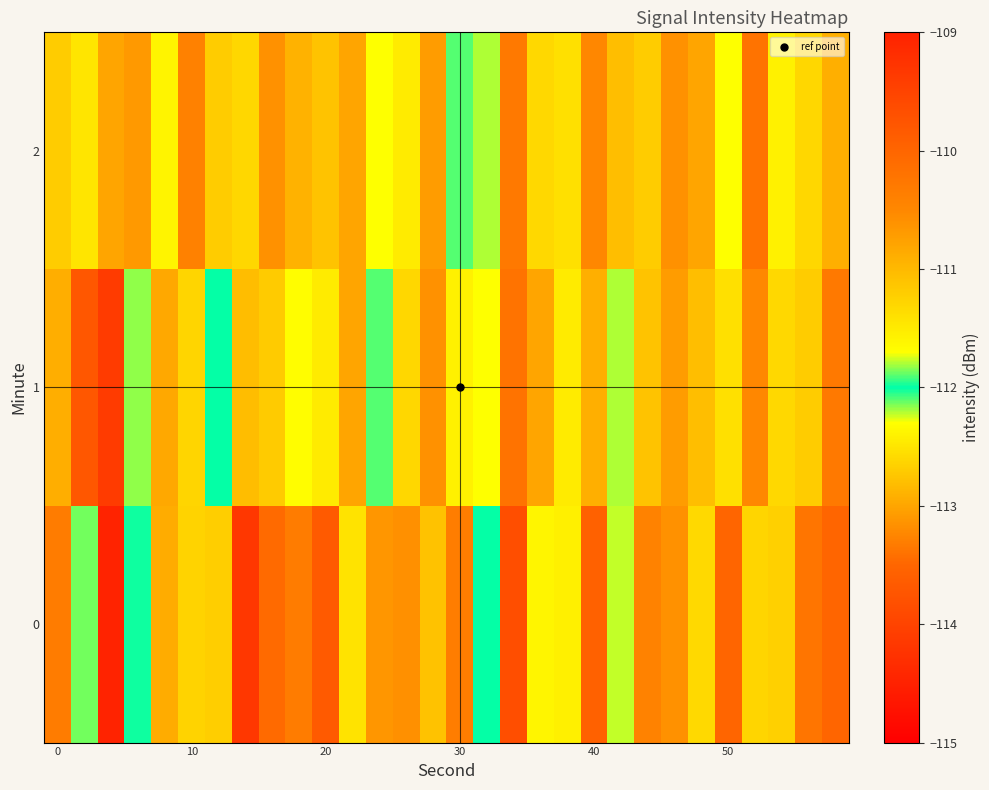

Count the number of categories in the chart.

30